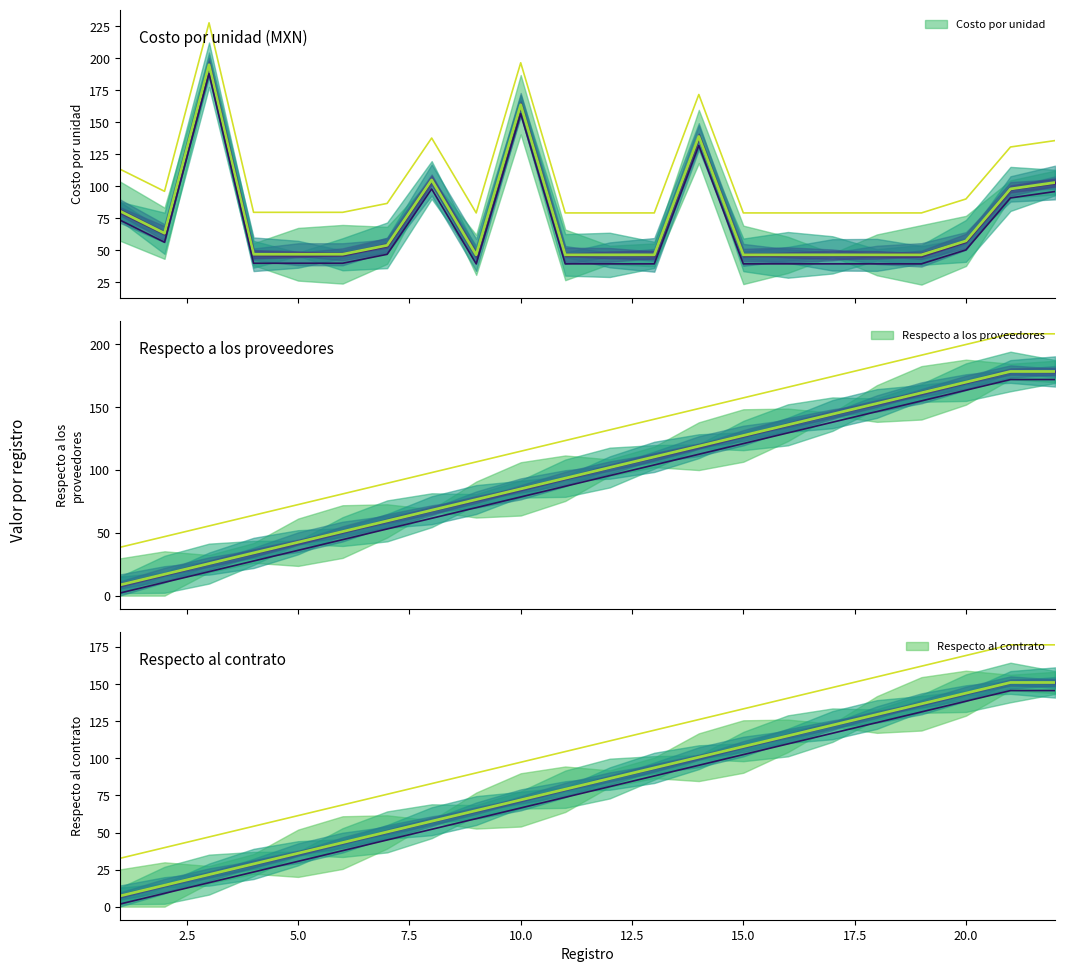

The value of Respecto a los proveedores at 5.0 is 42.1. True or false?

False